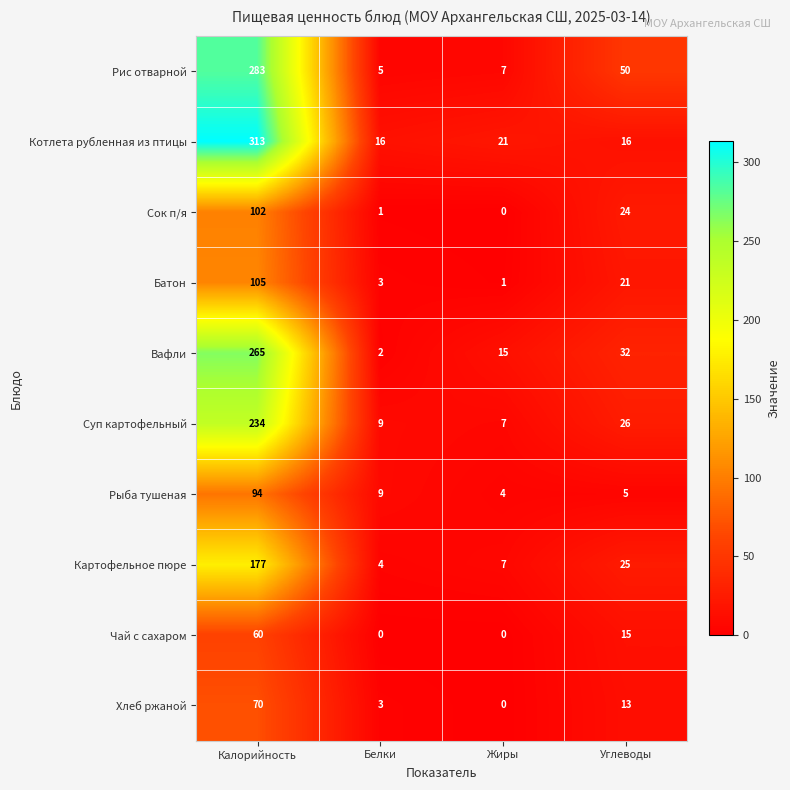

True or false: Вафли has a value of 2 at Белки.

True